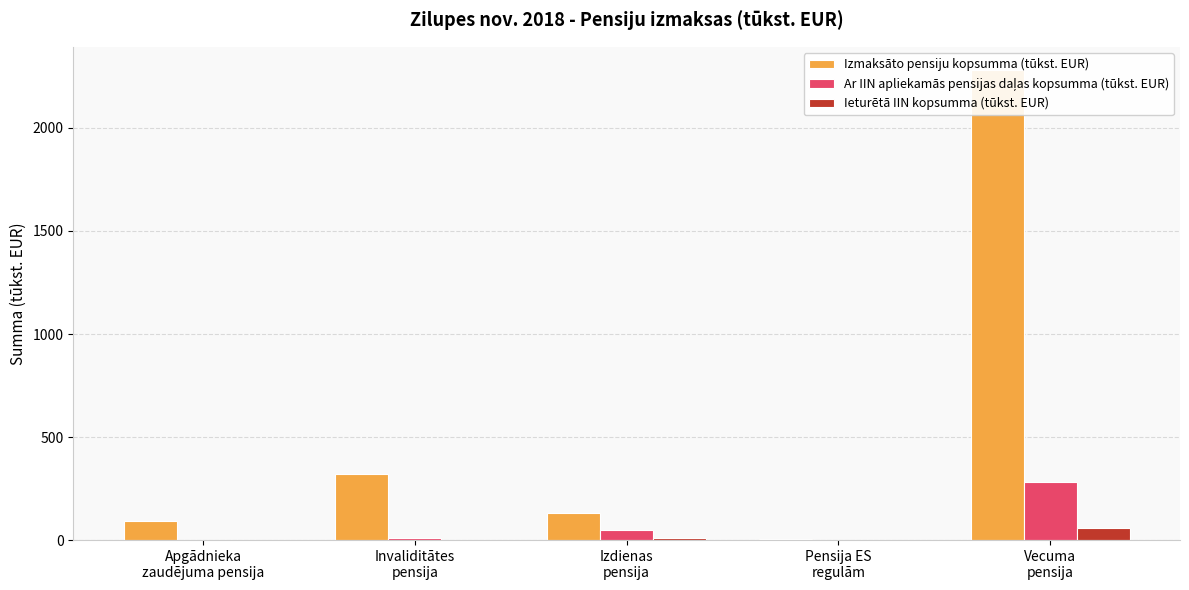

What are all the series names shown in the legend?

Izmaksāto pensiju kopsumma (tūkst. EUR), Ar IIN apliekamās pensijas daļas kopsumma (tūkst. EUR), Ieturētā IIN kopsumma (tūkst. EUR)